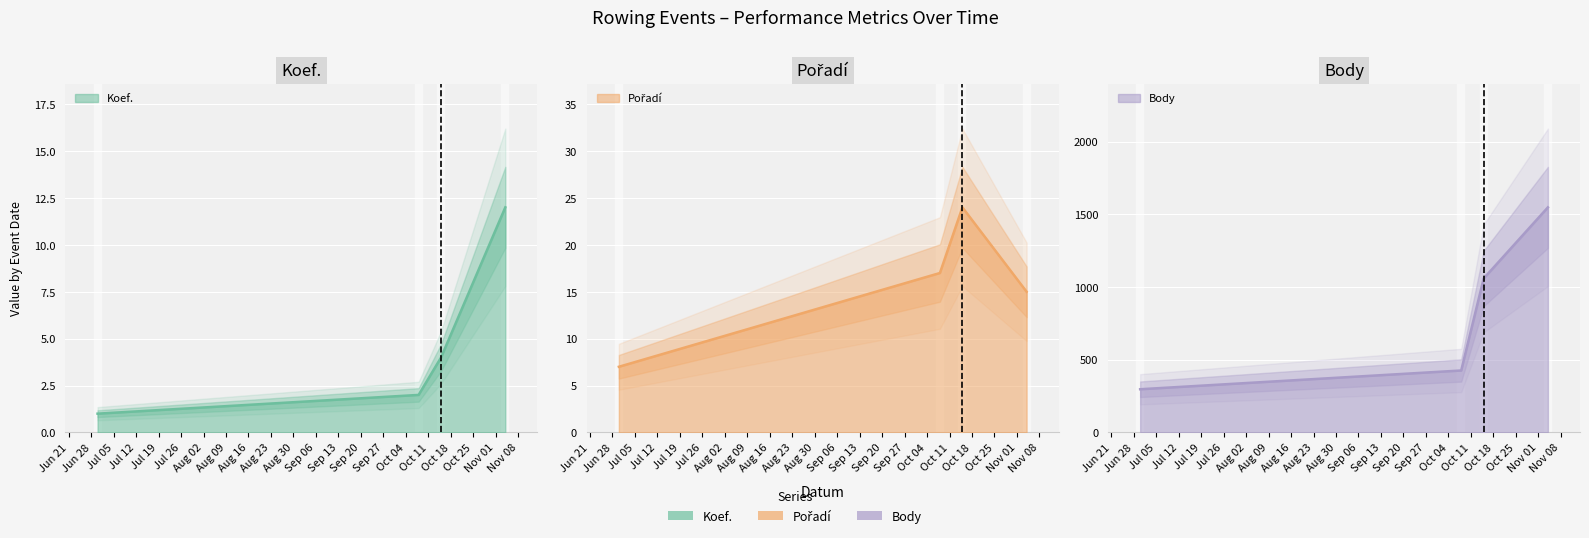

True or false: Koef. and Pořadí cross at least once.

False